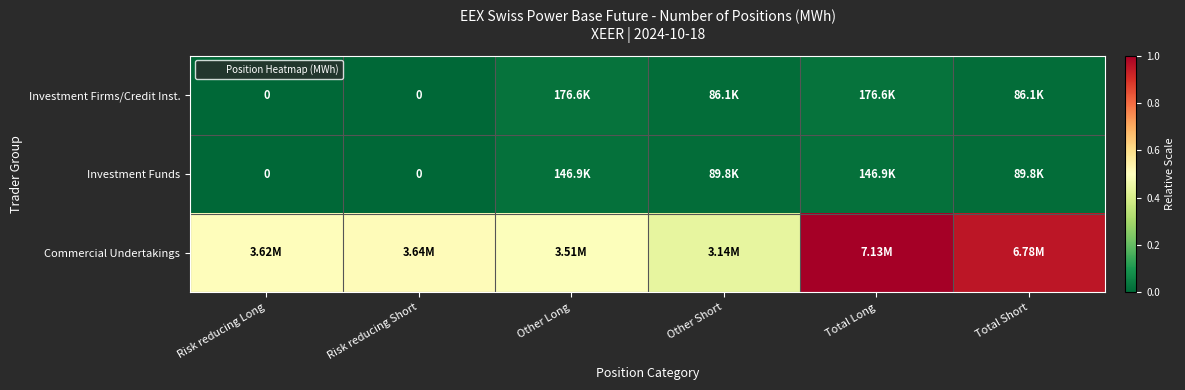

Is it true that Investment Funds equals 0.0 at Other Long?

False